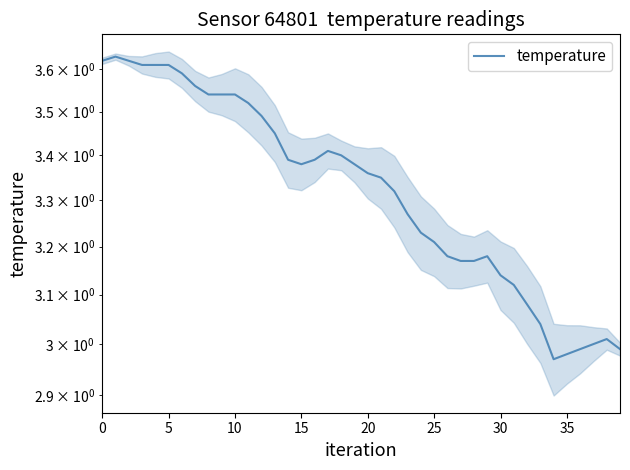

What is the sum of the values at 22 and 18?

6.7